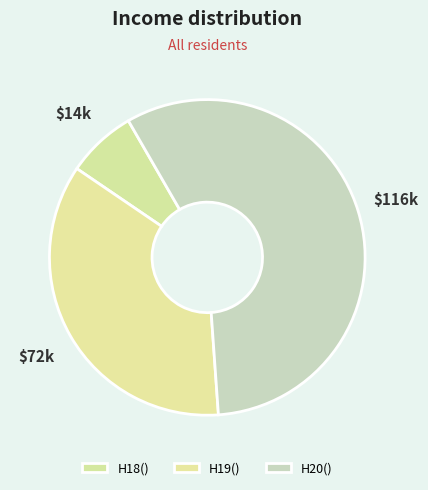

What percentage do H20() and H18() together represent?

64.5%